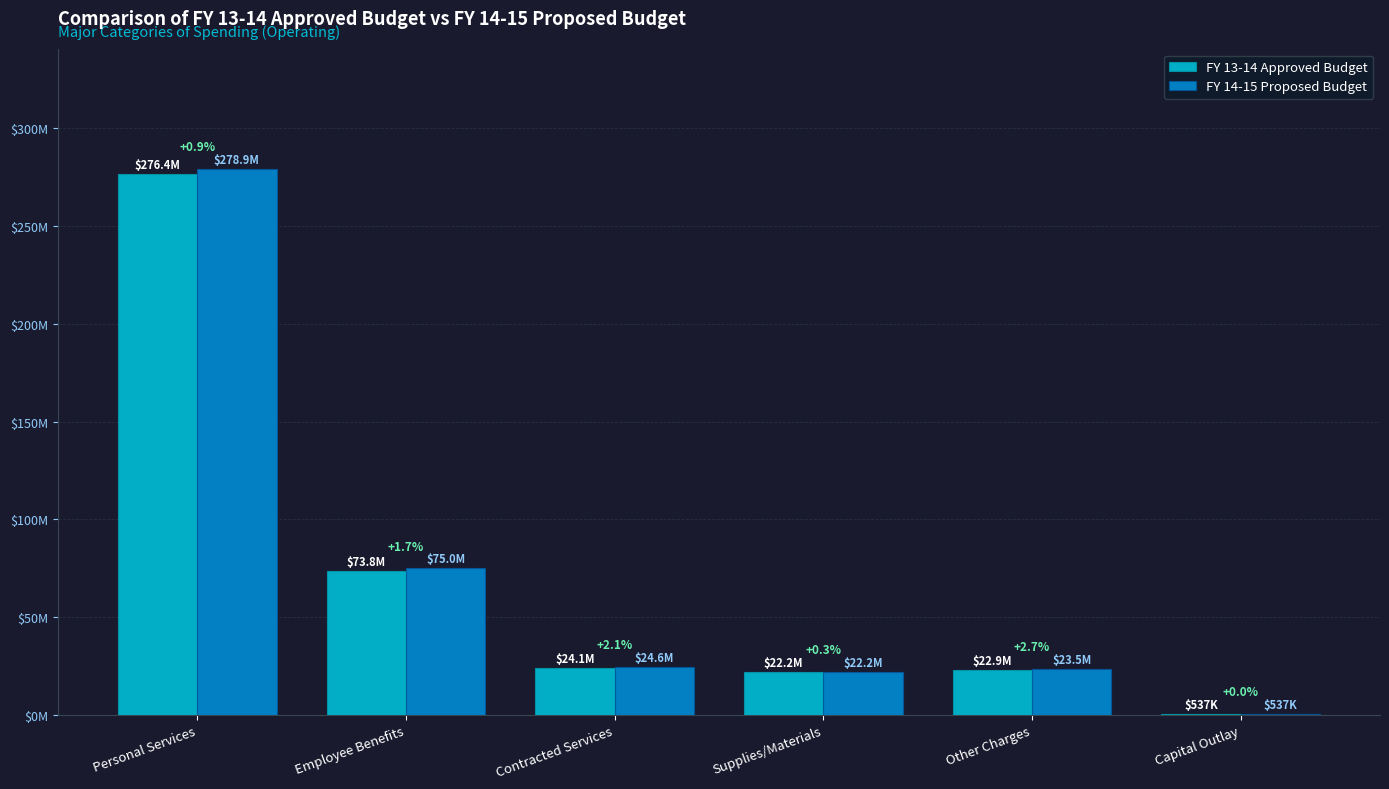

Which category has the lowest value in the FY 13-14 Approved Budget series?

Capital Outlay